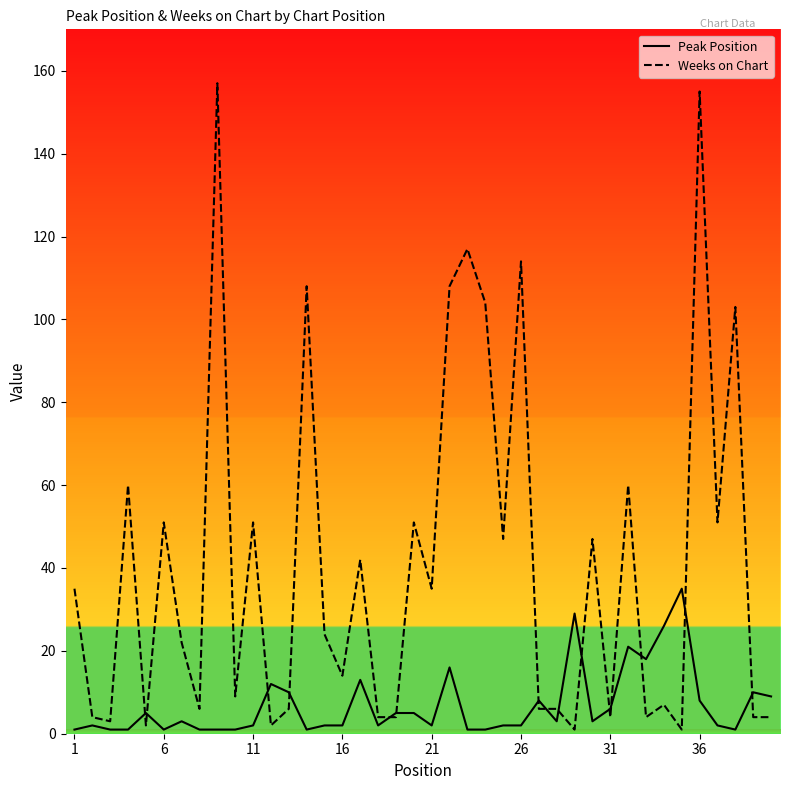

What is the difference between the second highest and second lowest values in the Weeks on Chart series?

154